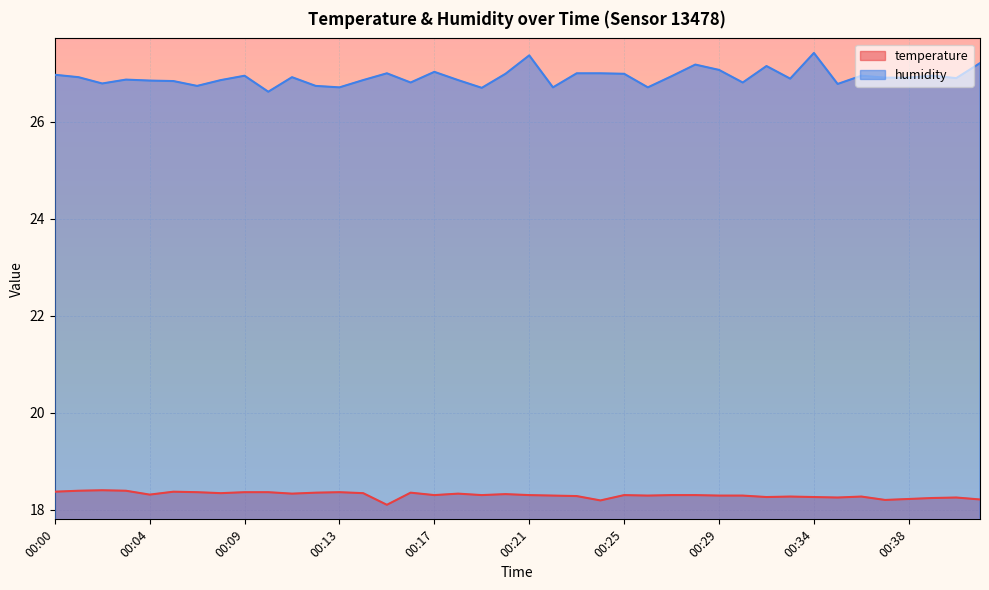

Rank the series by their maximum value, from highest to lowest.

humidity, temperature